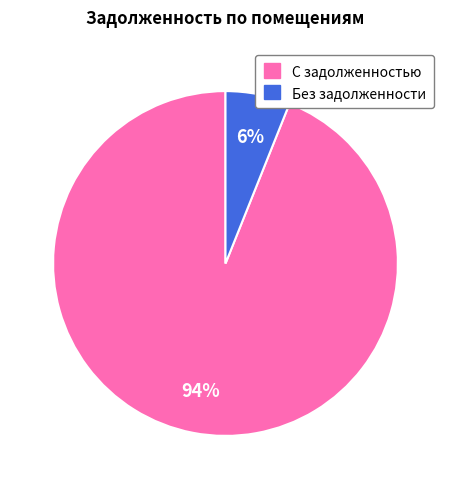

To the nearest percent, what is the average slice percentage?

50%